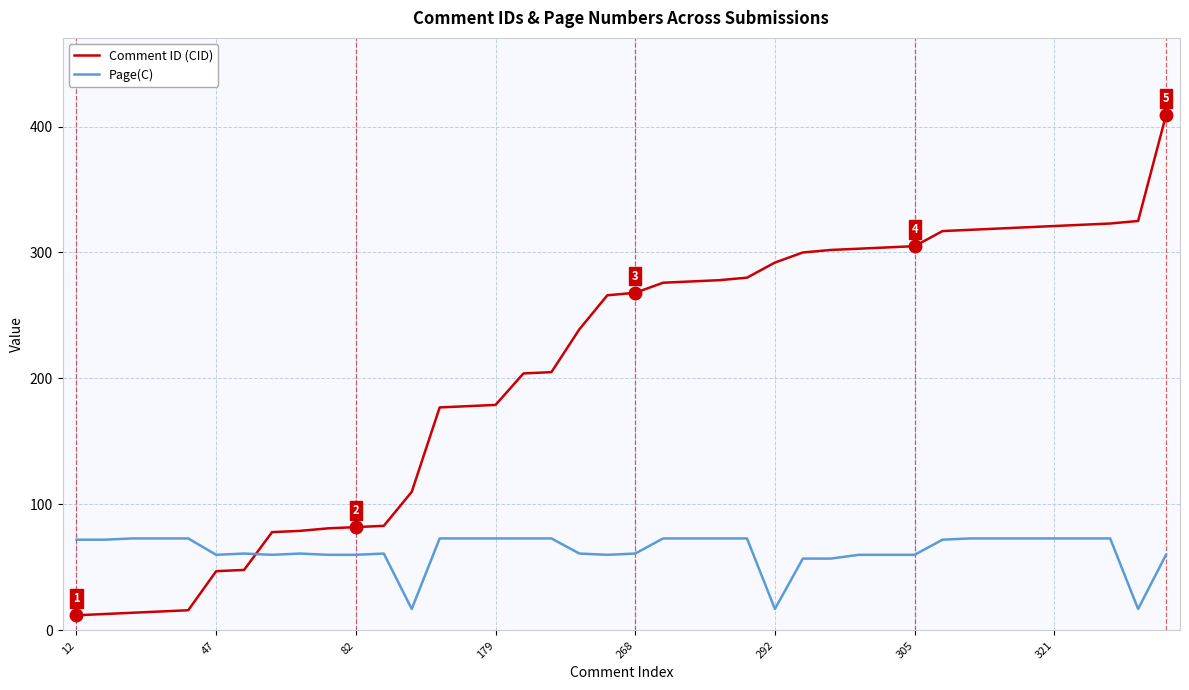

Which series ends up on top after the final intersection of Comment ID (CID) and Page(C)?

Comment ID (CID)